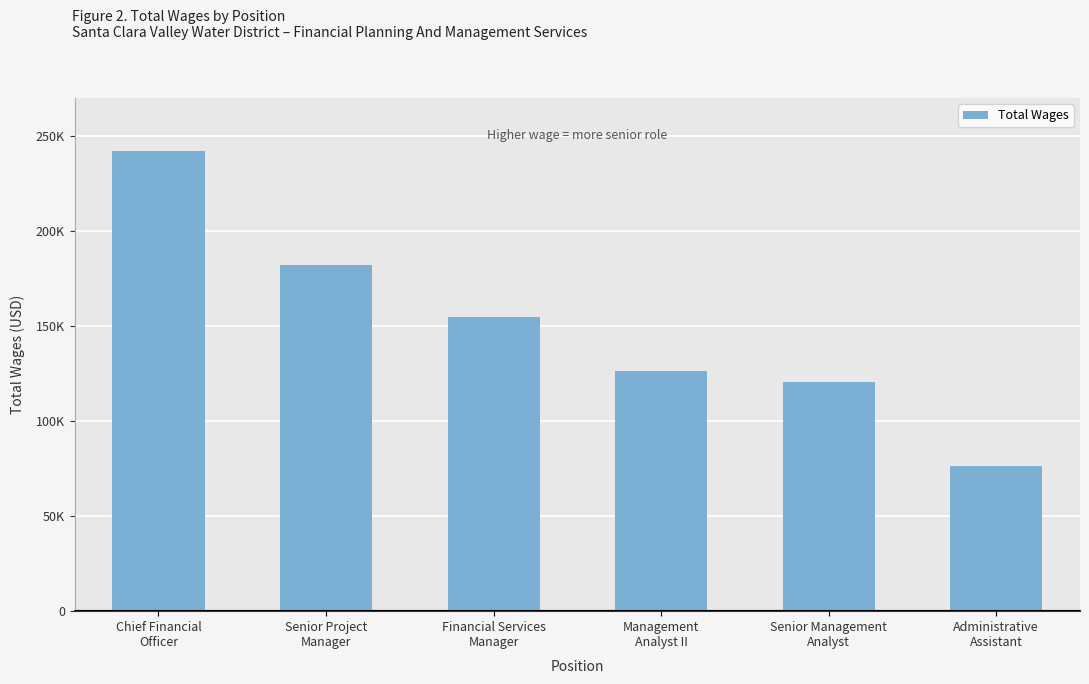

Reading left to right, list all the values displayed in this chart.

Chief Financial
Officer=242036	Senior Project
Manager=182326	Financial Services
Manager=154855	Management
Analyst II=126376	Senior Management
Analyst=120431	Administrative
Assistant=76461